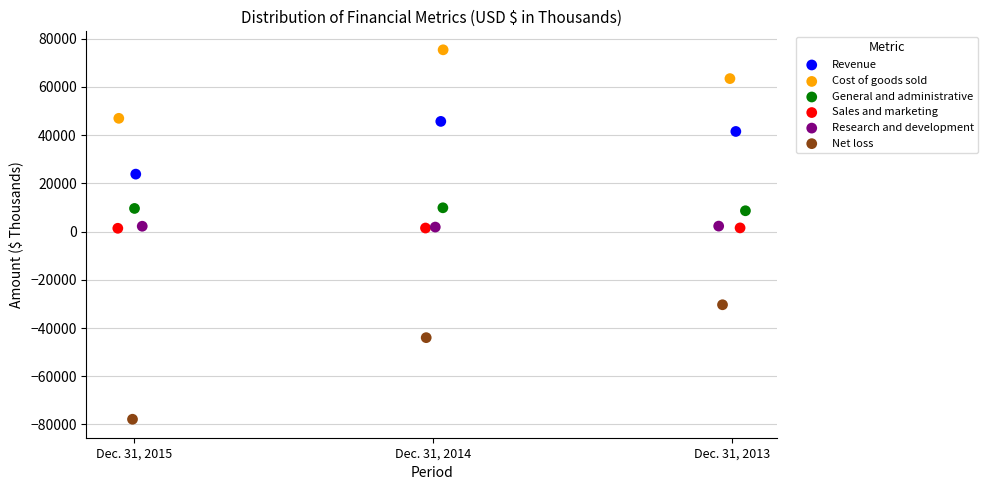

Which series has the largest Y range (max minus min)?

Net loss